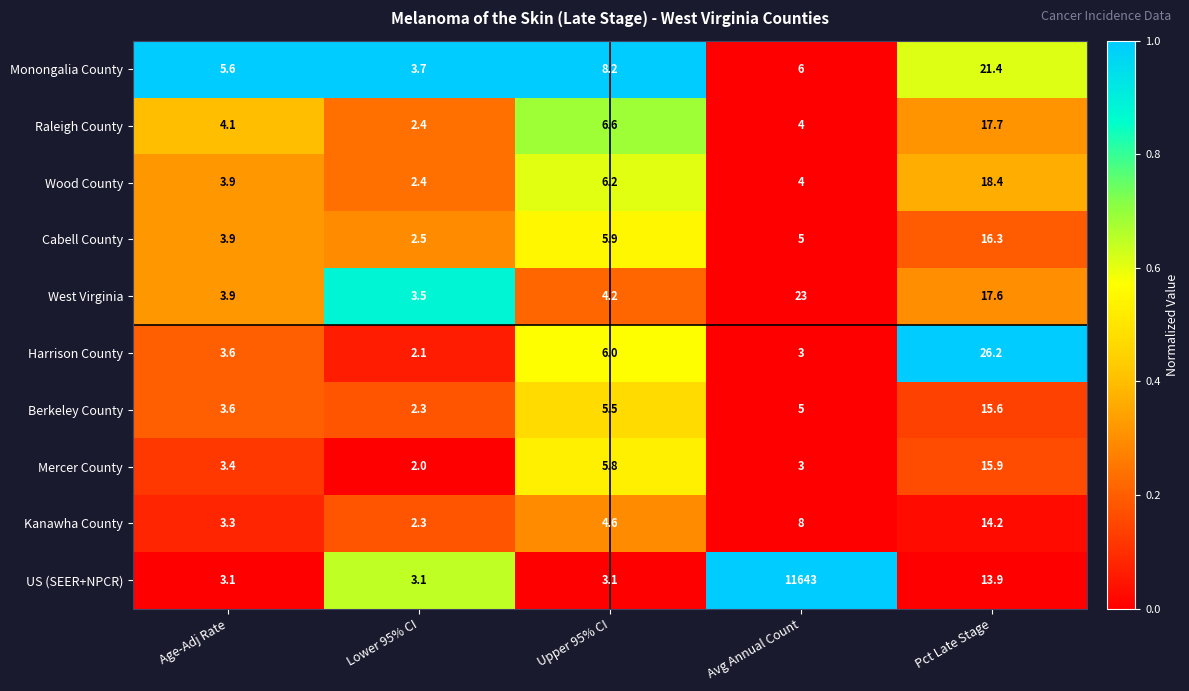

Which series has the largest range (max minus min)?

US (SEER+NPCR)